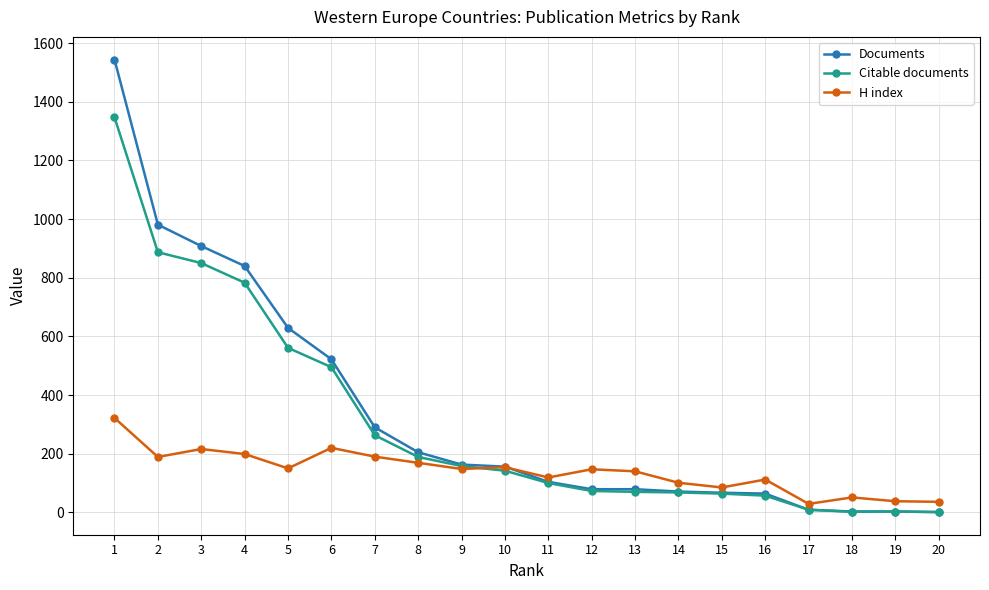

Which category has the highest value in the Documents series?

1